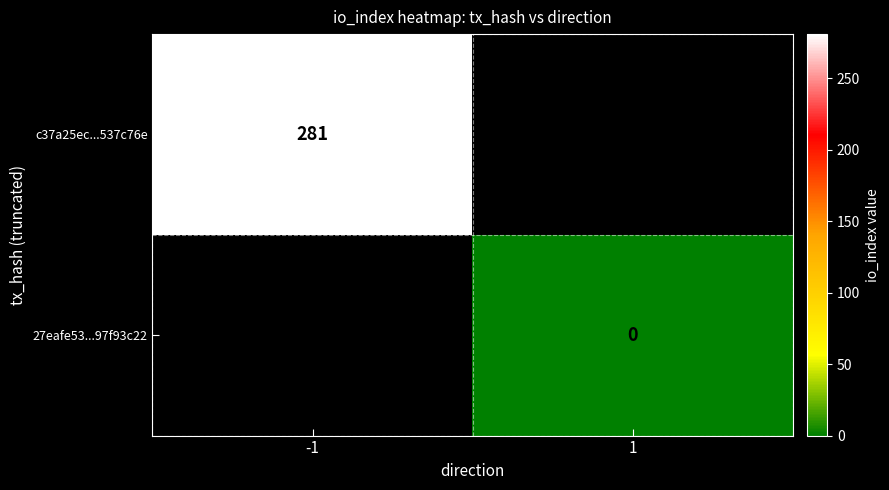

Is the value of 27eafe53...97f93c22 at 1 greater than the value of c37a25ec...537c76e at -1?

No